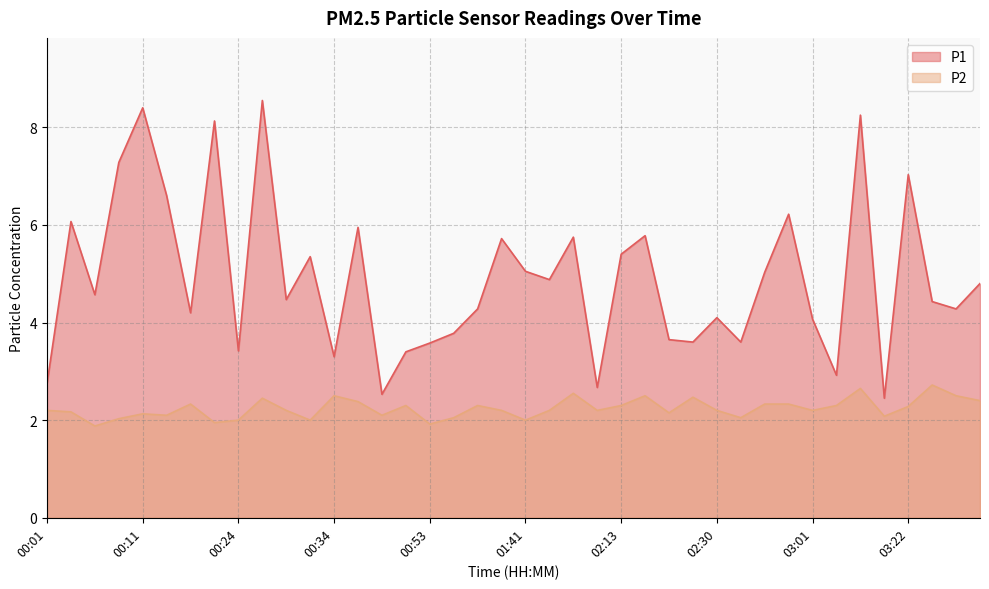

In P1, how many points are higher than both neighbors (excluding endpoints)?

13